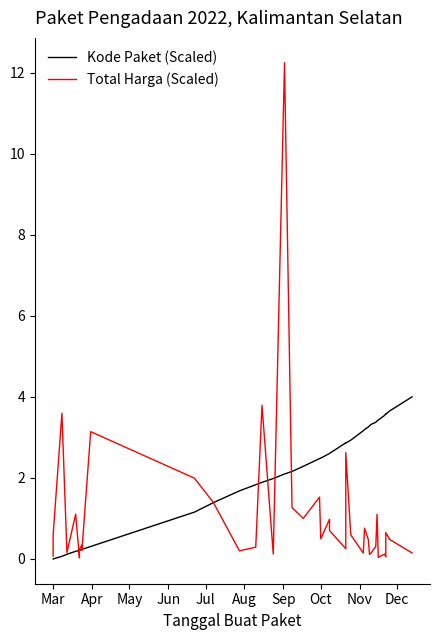

Does the chart display data point markers on the line(s)?

No